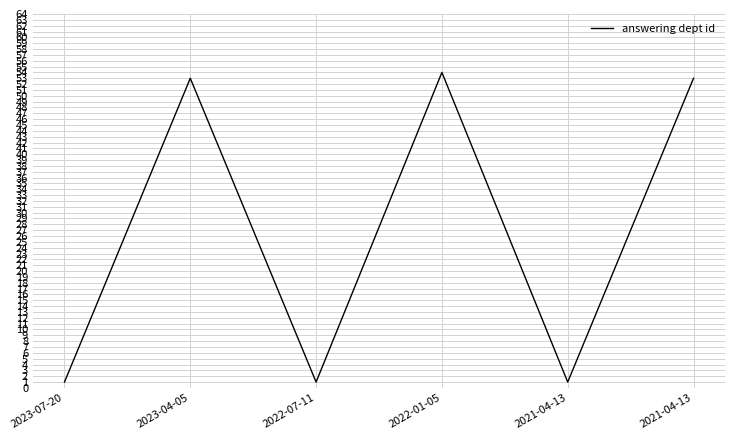

How many lines are shown in the chart?

1